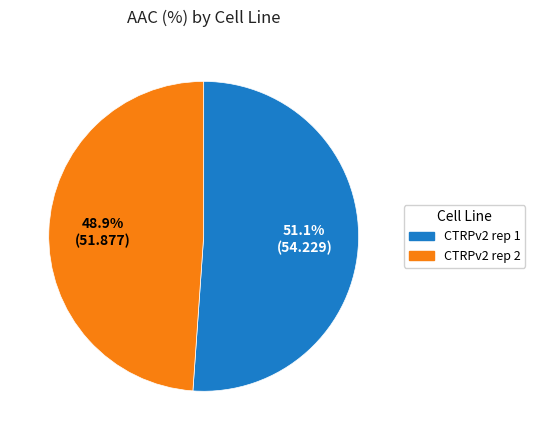

Combined, do CTRPv2 rep 1 and CTRPv2 rep 2 account for over 50%?

Yes